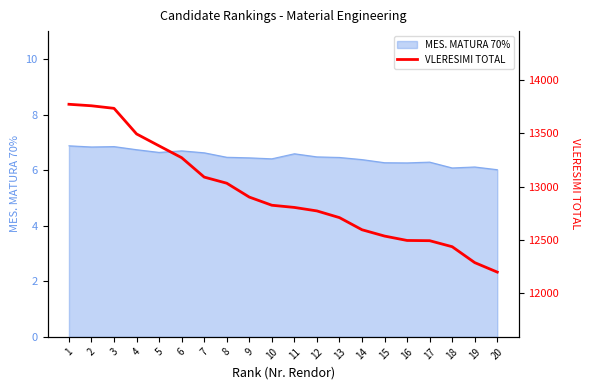

The value of MES. MATURA 70% at 17 is 6.3. True or false?

True